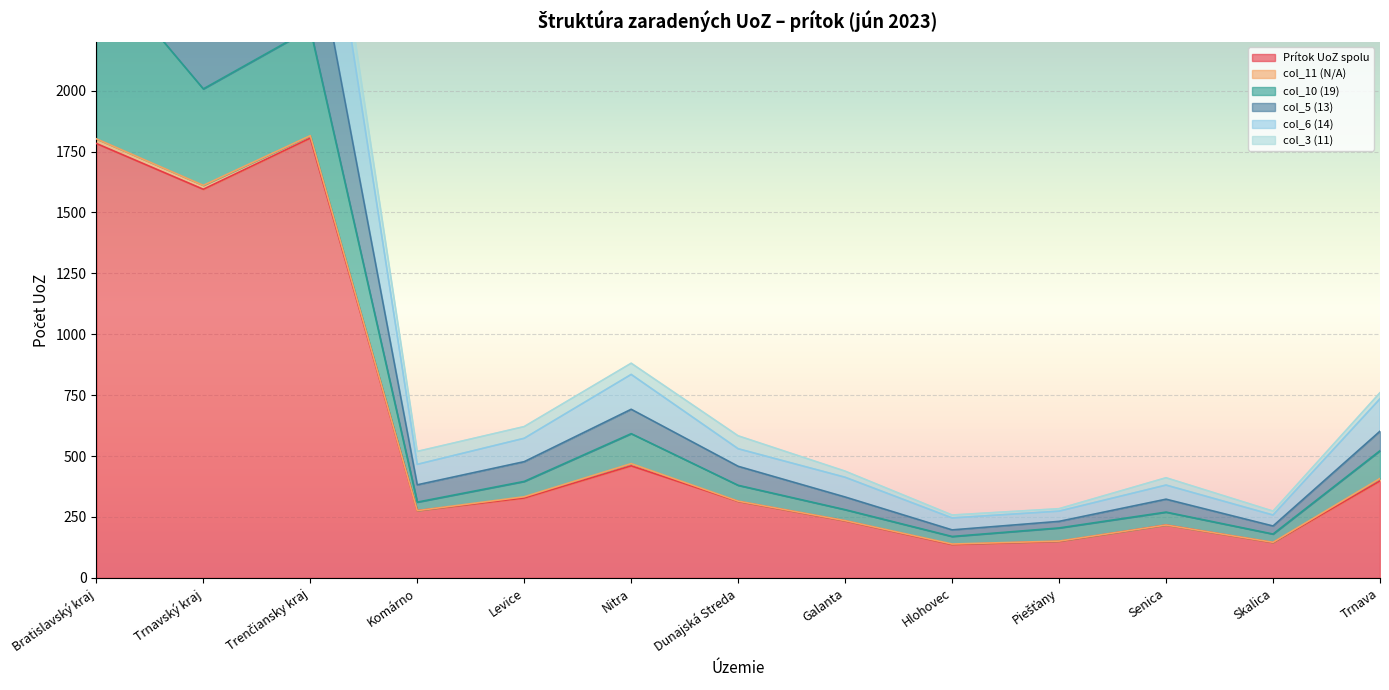

Between Bratislavský kraj and Hlohovec, which series saw the biggest shift?

Prítok UoZ spolu